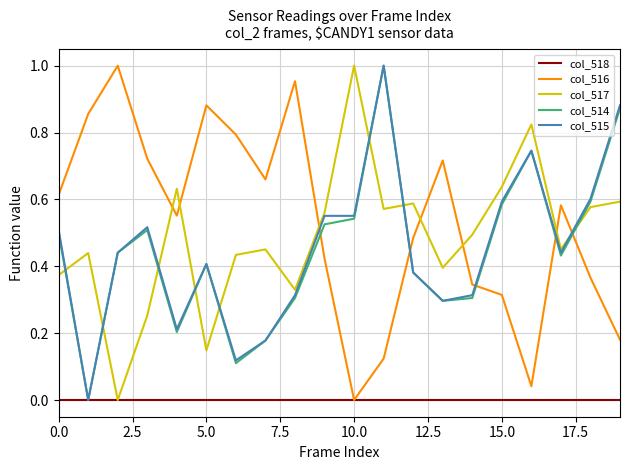

How many intersections are there between col_514 and col_517?

8